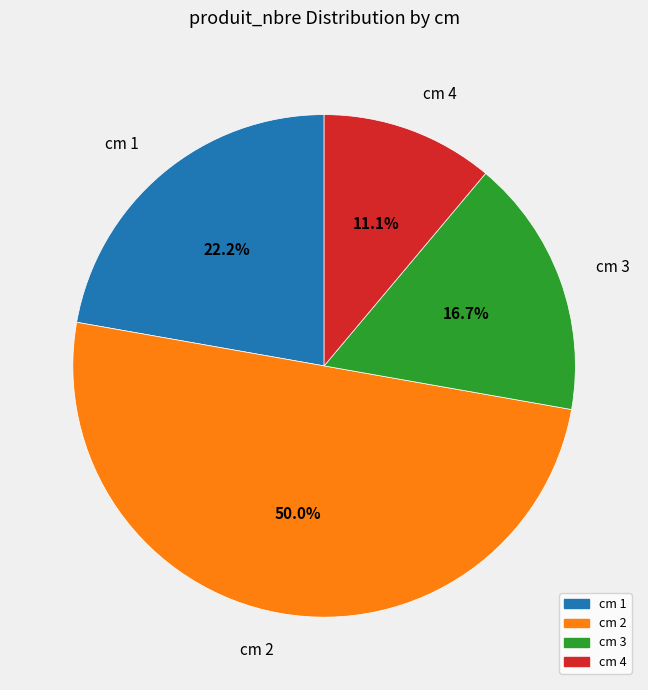

To the nearest percent, what is the difference between the largest and smallest slice percentages?

39%